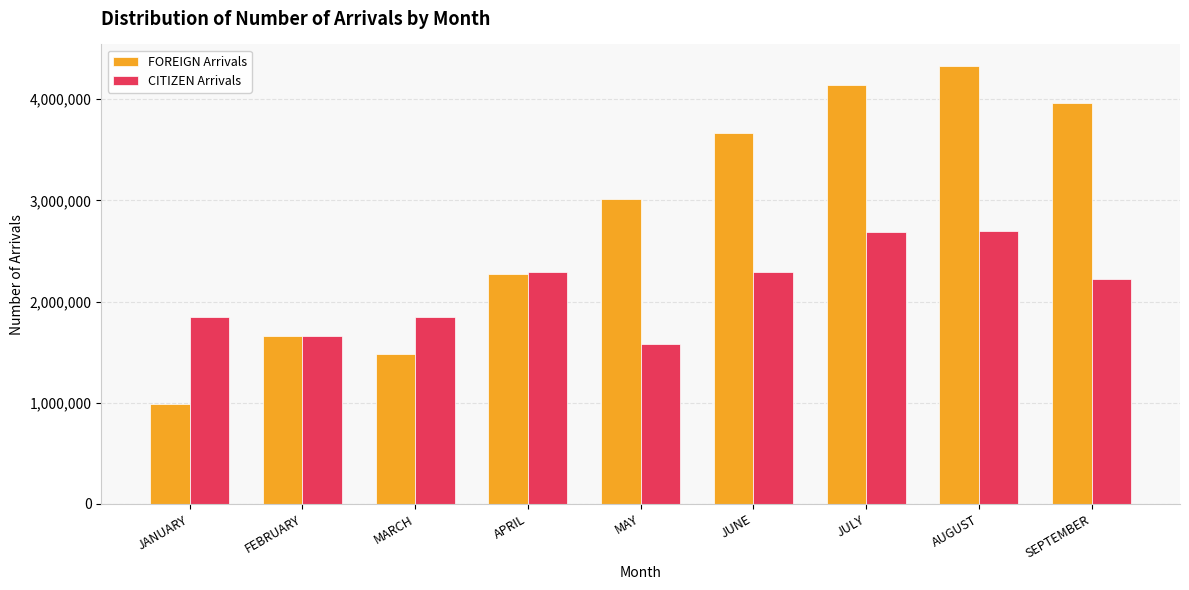

Rank the series by their average value, from highest to lowest.

FOREIGN Arrivals, CITIZEN Arrivals